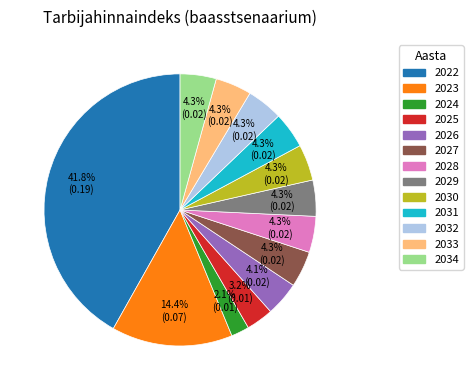

What is the ratio of the value at 2030 to the value at 2025?

1.3